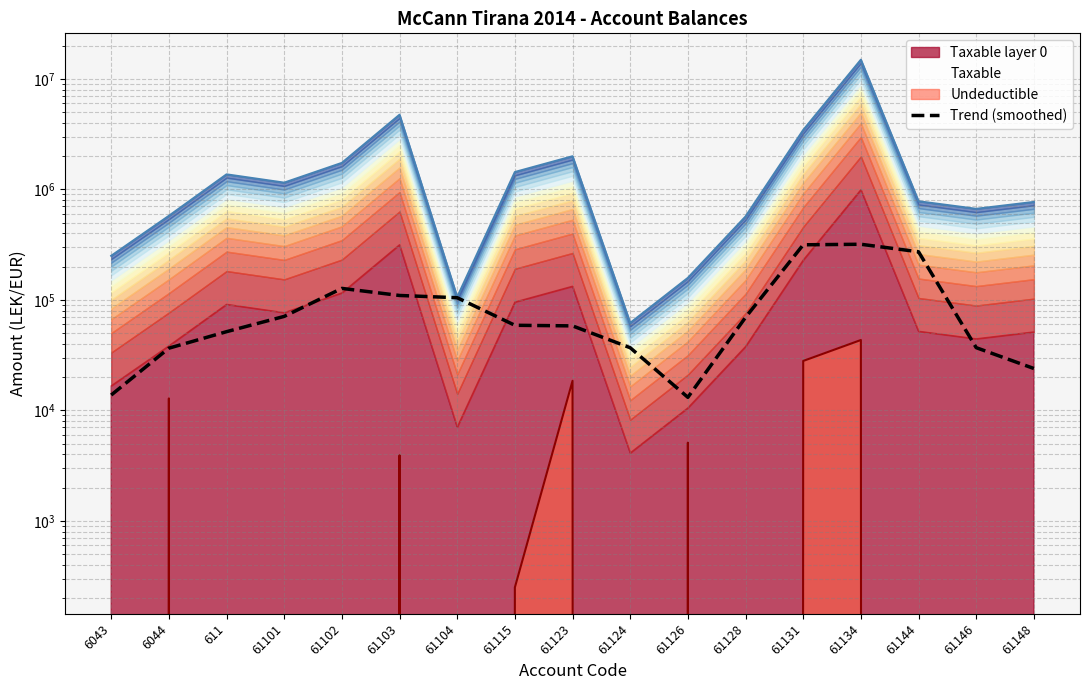

The chart shows a value of 64564.8 at 61124. True or false?

False